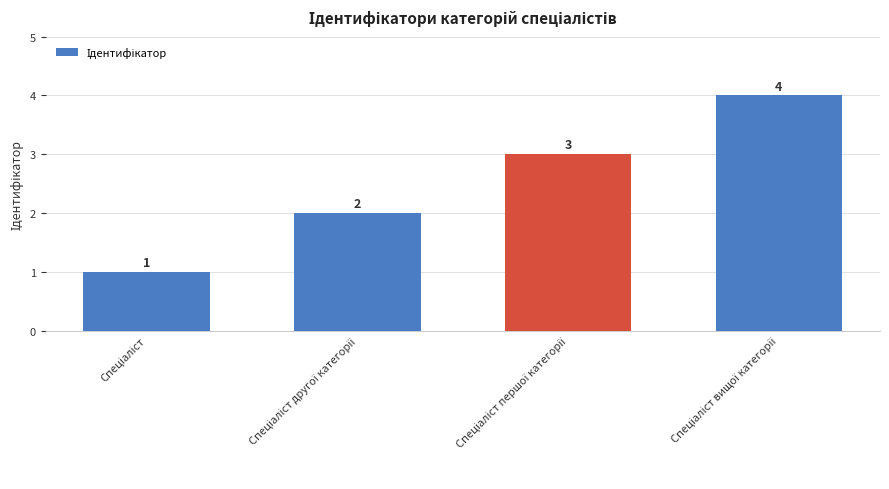

What is the maximum value shown in the chart?

4